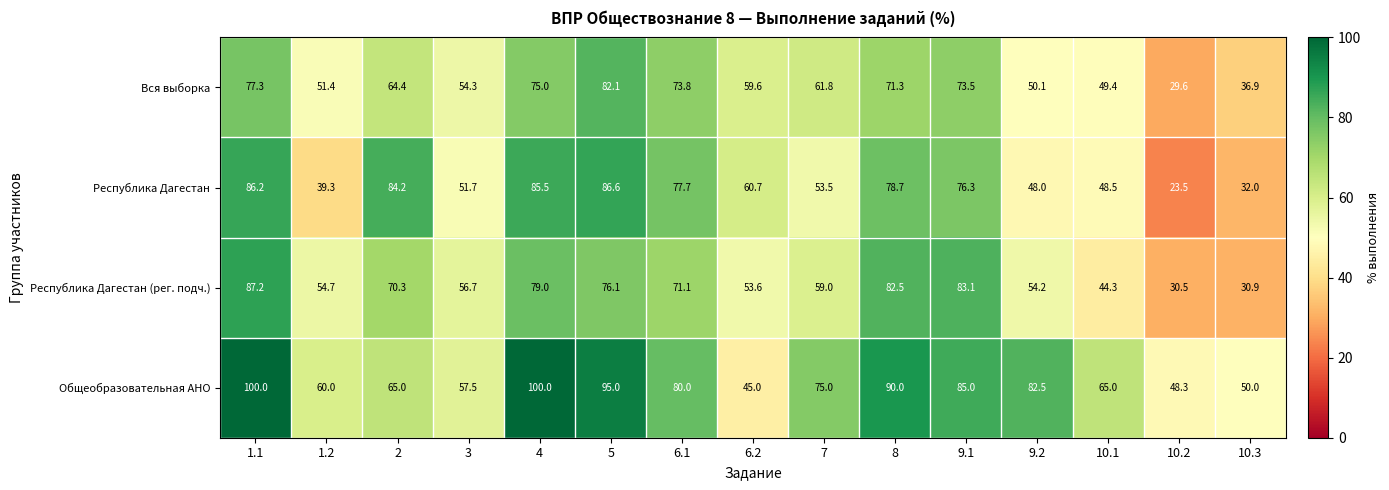

What is the greatest value displayed?

100.0